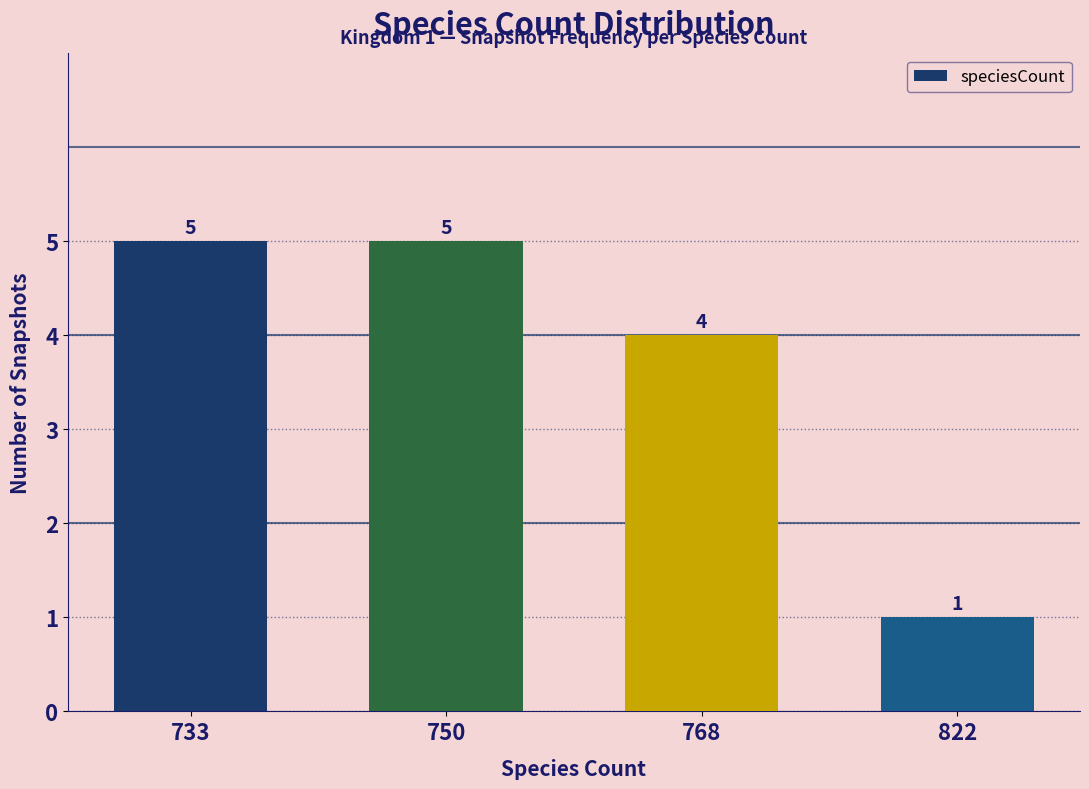

What is the change in value from 750 to 768?

-1